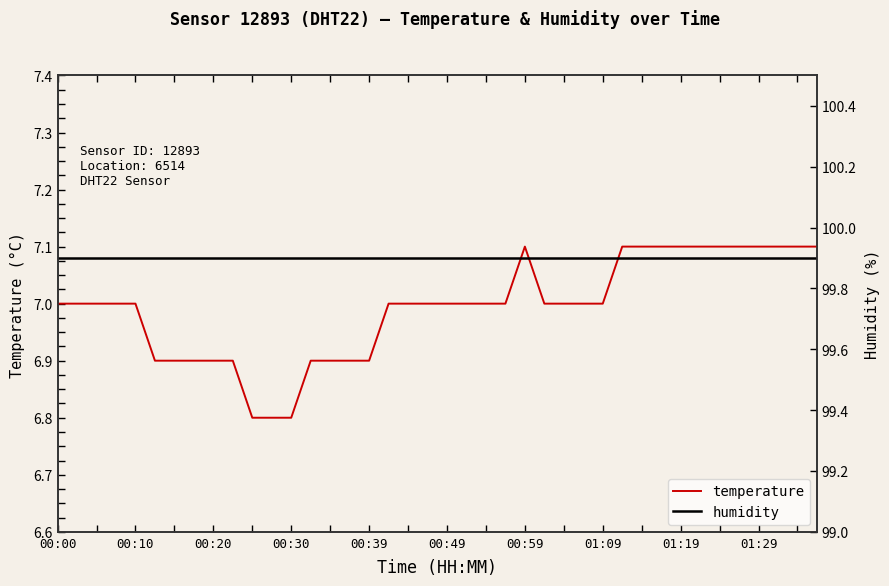

How many data points does each series have?

40